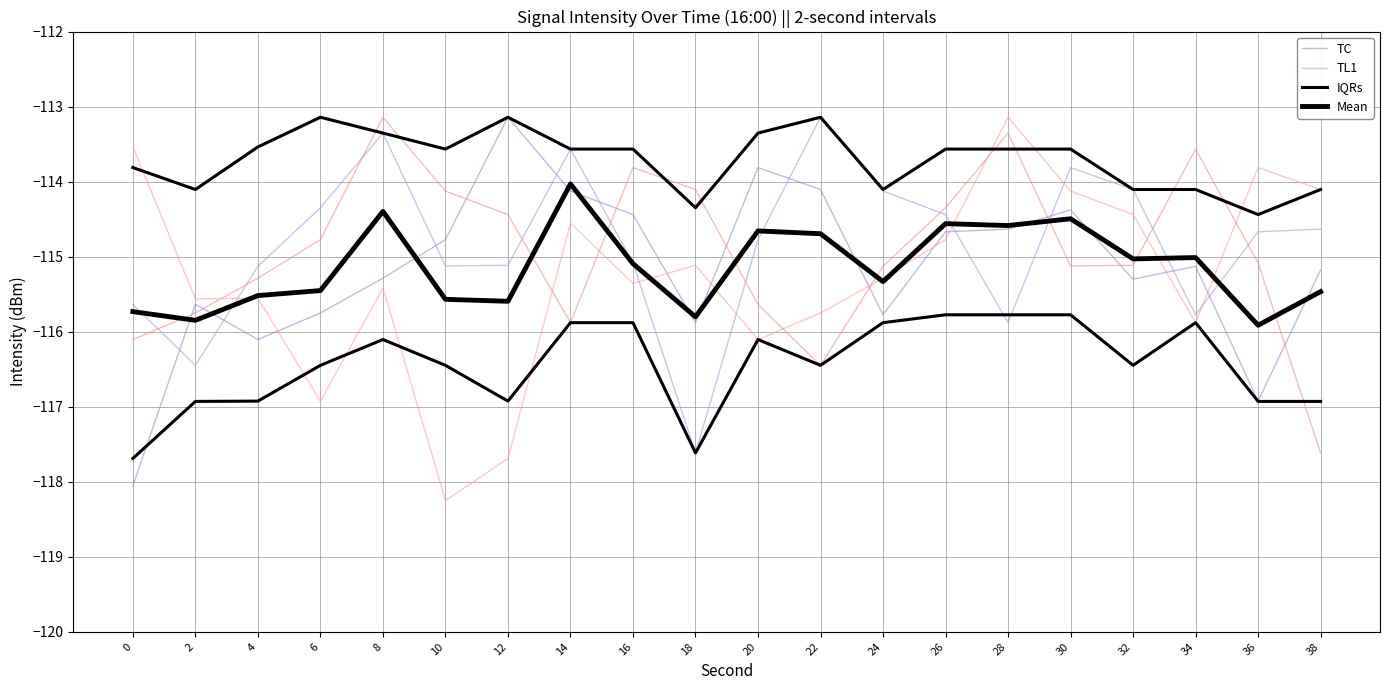

True or false: IQRs and TL1 cross at least once.

True